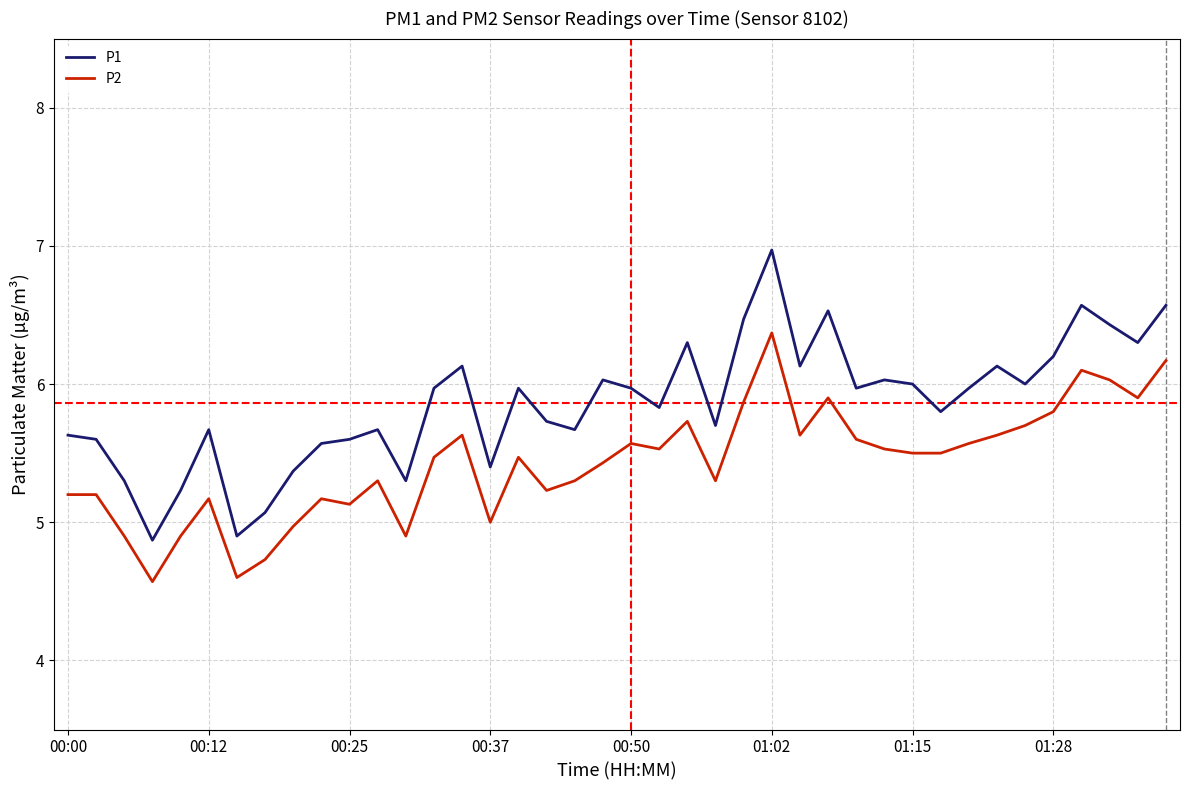

List the series in order of their overall mean, highest first.

P1, P2